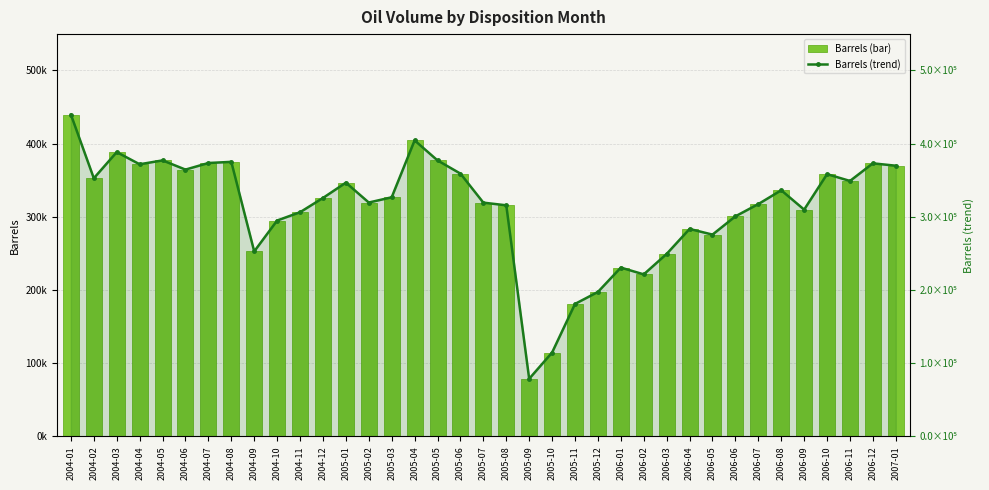

At which label is Barrels (bar) closest to 259115?

2004-09